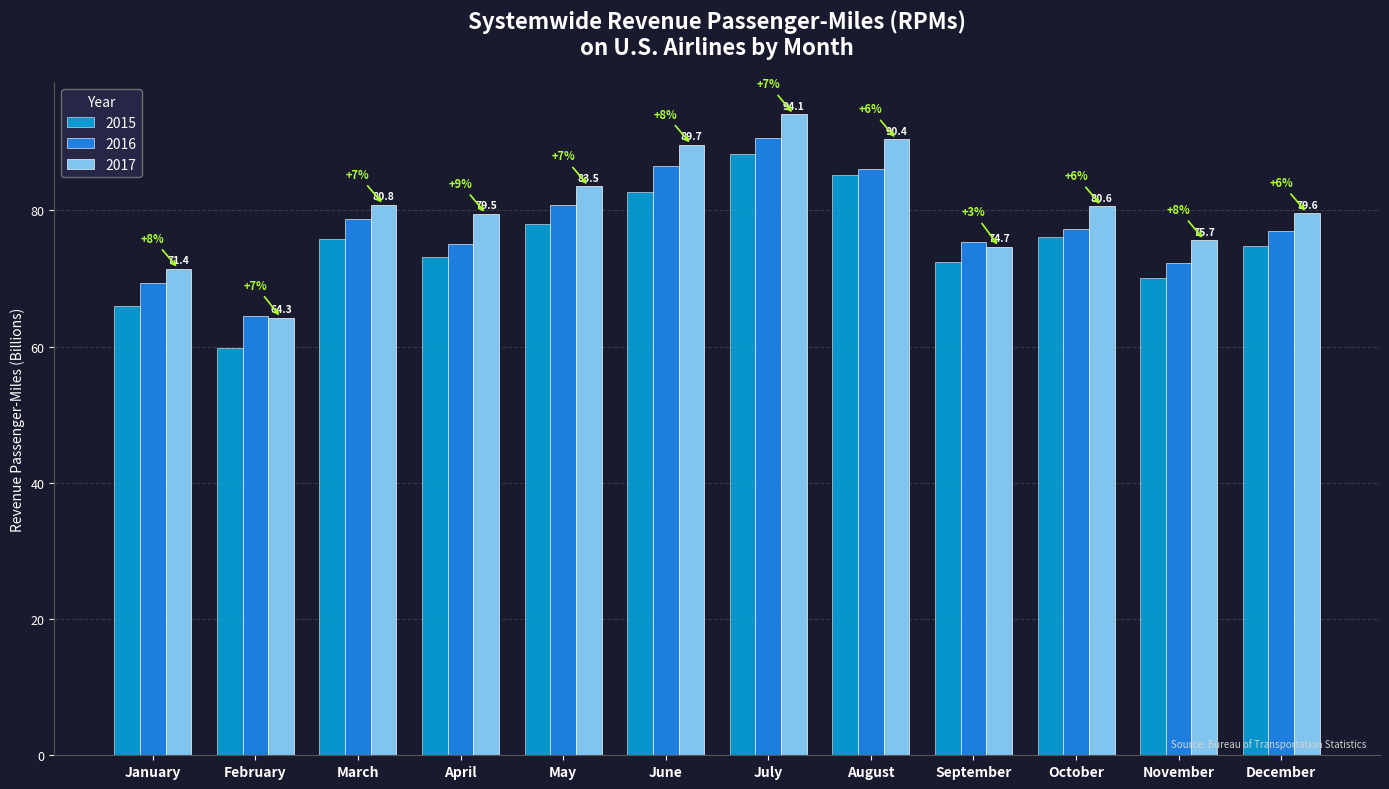

Which series changed the most between January and February?

2017